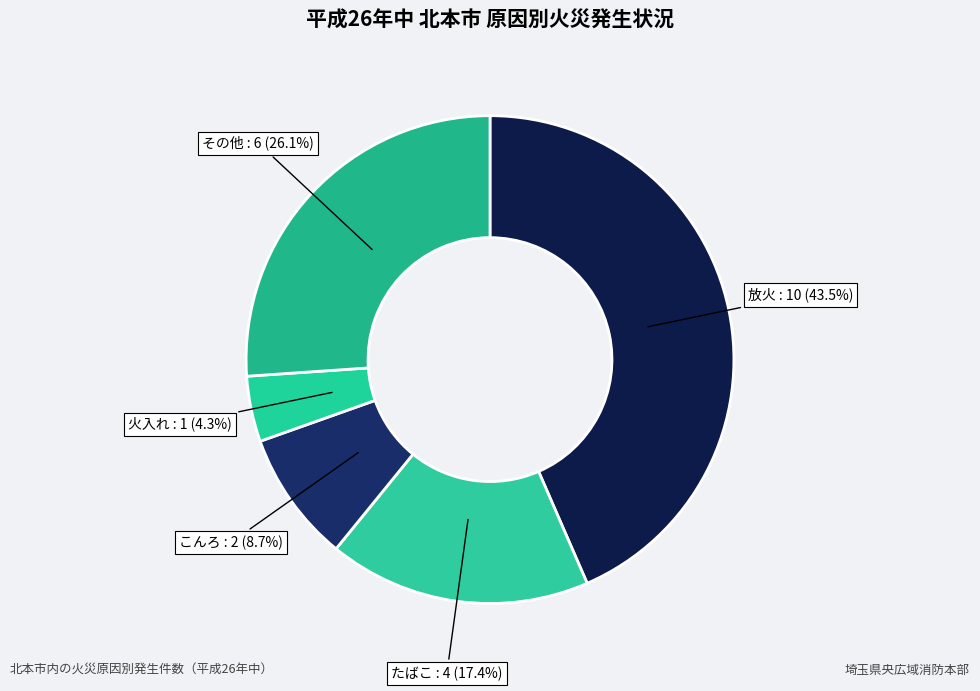

Which slice is the largest?

放火